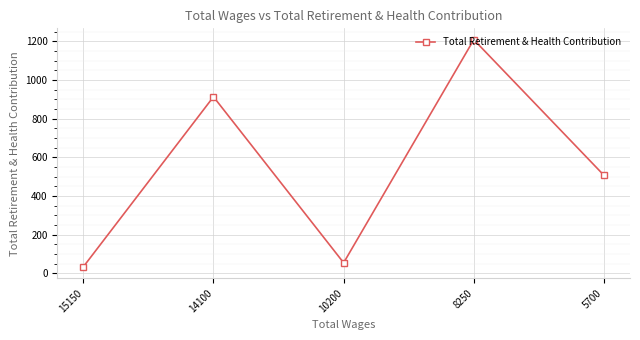

At which label is the value closest to 621?

5700